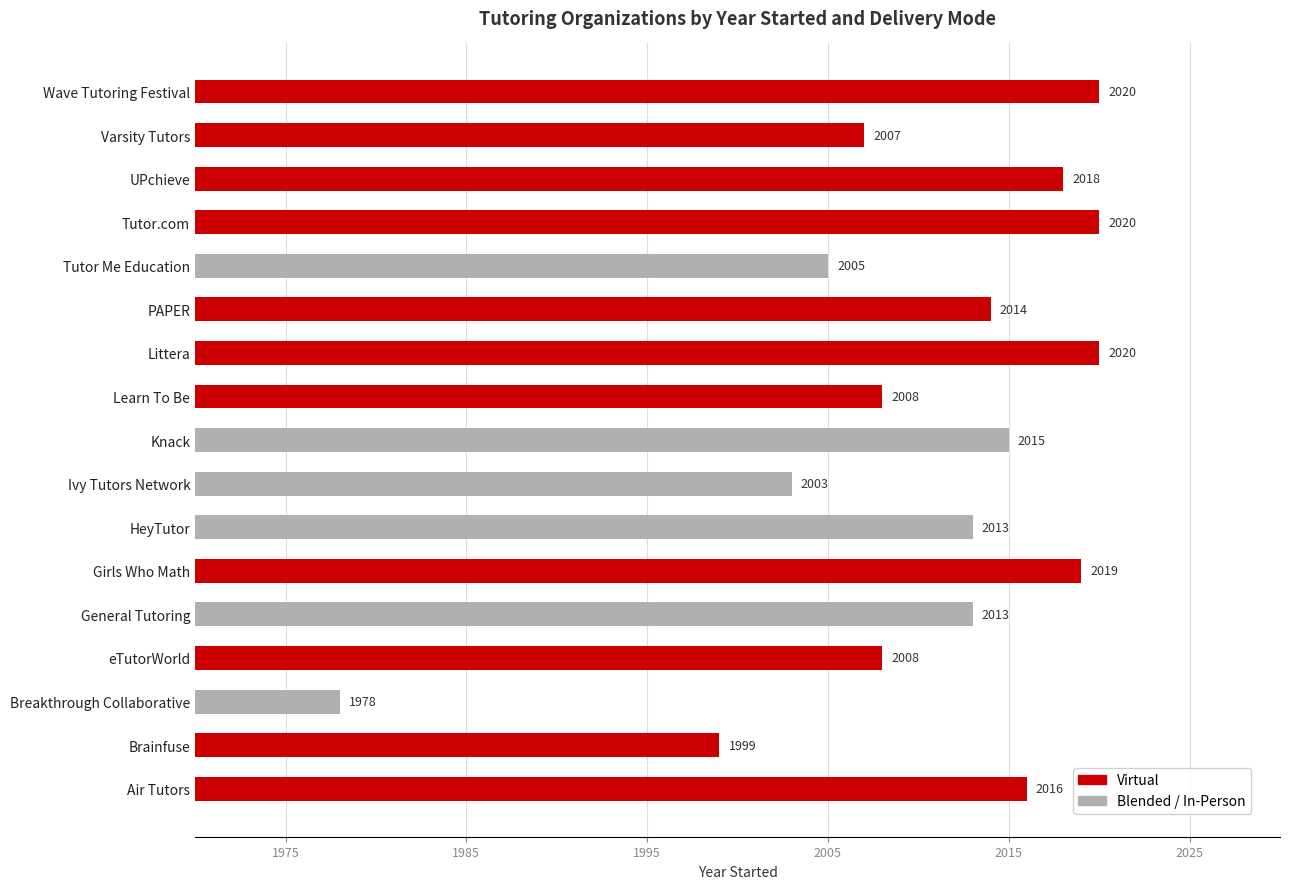

At which label is the value closest to 1999?

Brainfuse